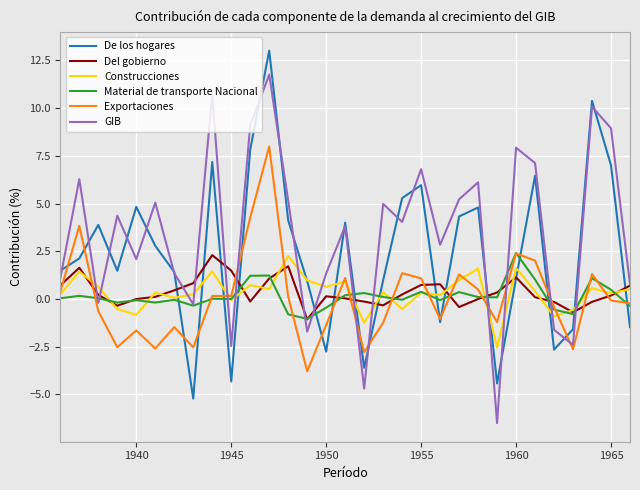

Which series has the largest total across all categories?

GIB